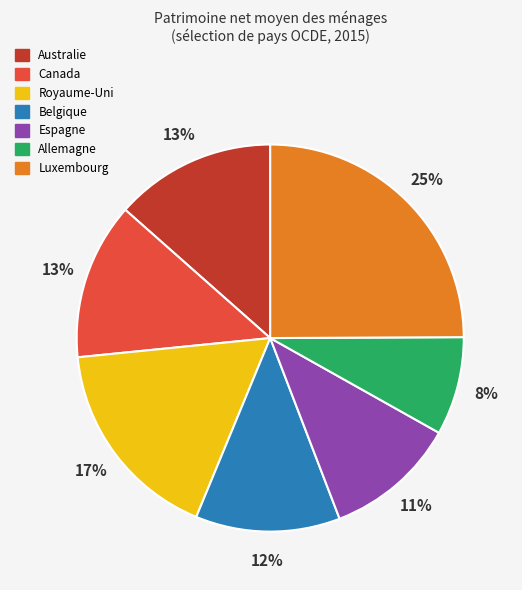

True or false: Belgique accounts for 23% of the total.

False